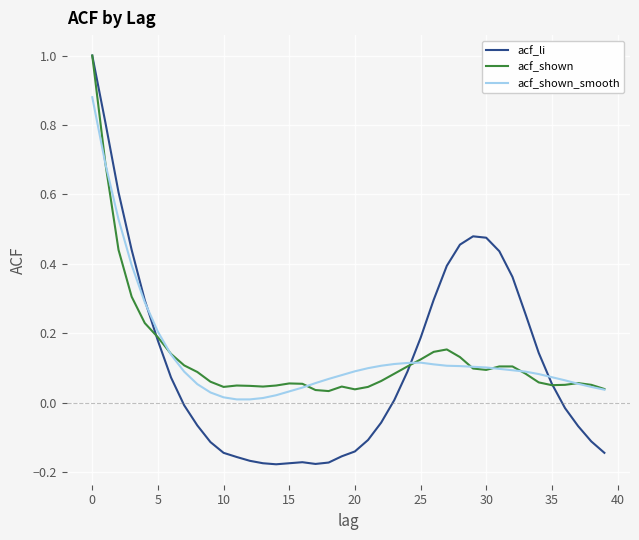

Count the number of categories in the chart.

40